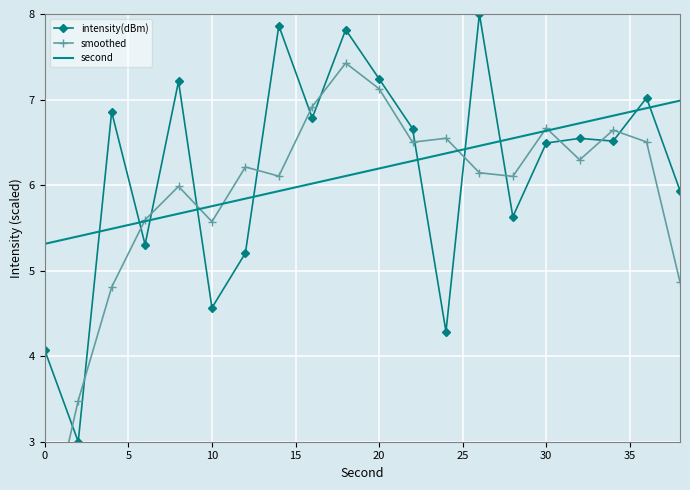

How many lines are shown in the chart?

3